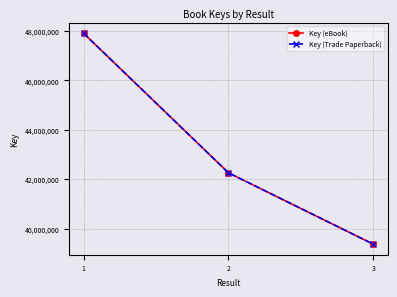

Is this an area chart (filled region under the line)?

No